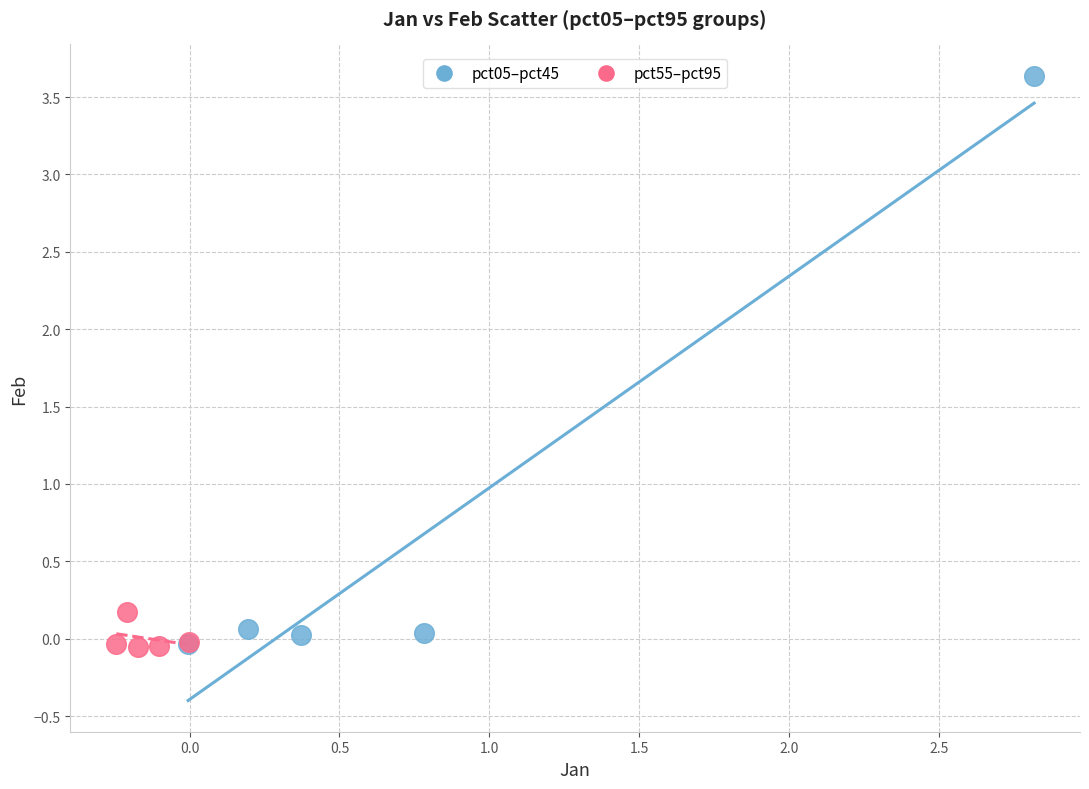

Which series contains the highest Y value?

pct05–pct45